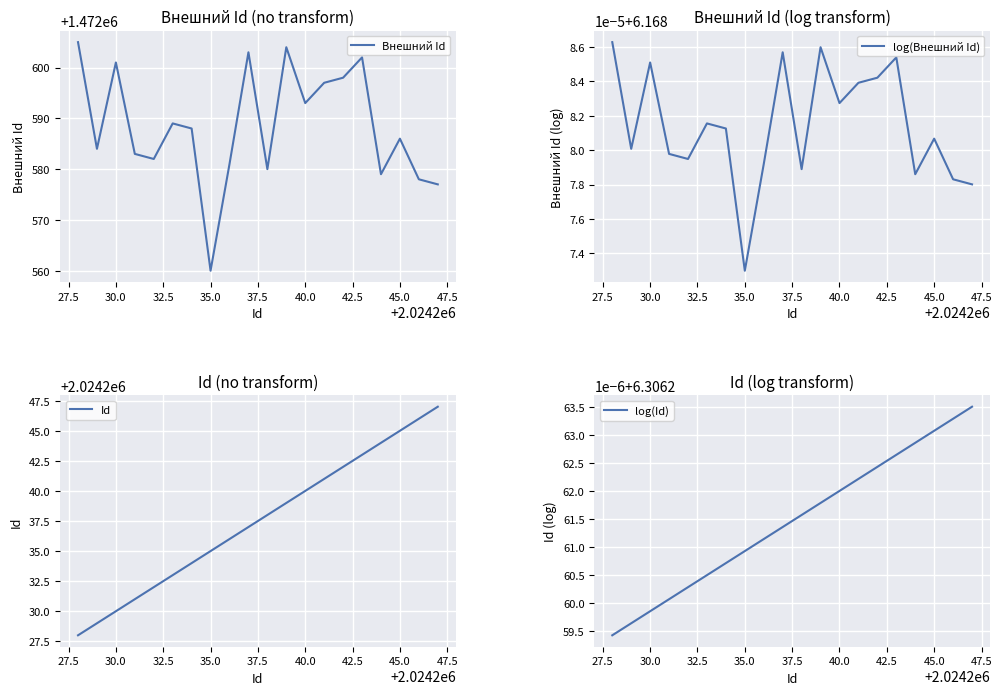

True or false: Внешний Id and log(Id) cross at least once.

False